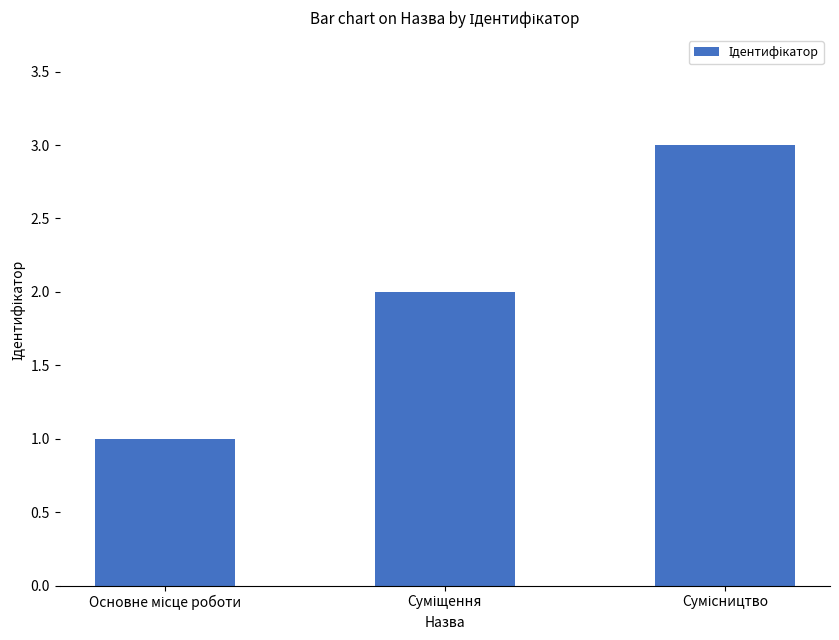

What is the sum of all values?

6